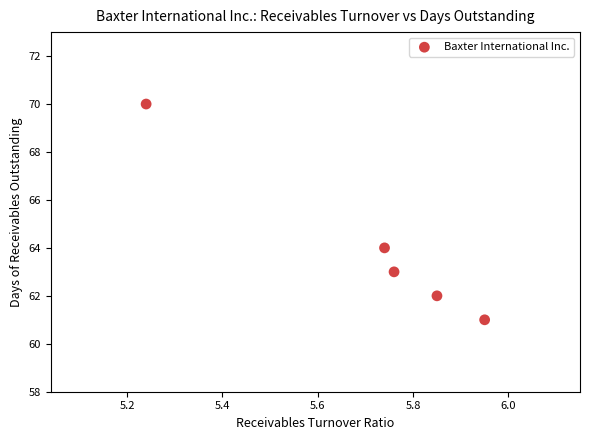

What Y value in the scatter plot is closest to 65?

64